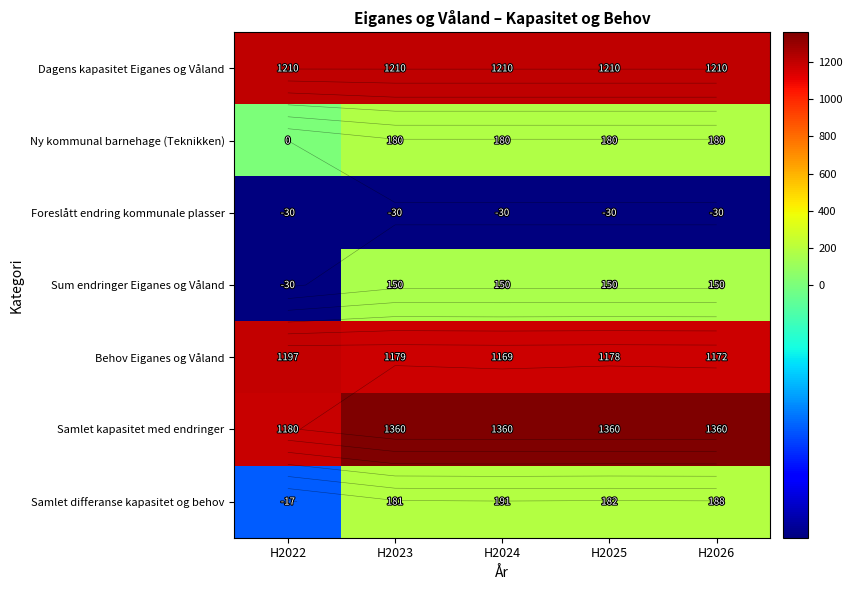

The value of Foreslått endring kommunale plasser at H2022 is -11. True or false?

False